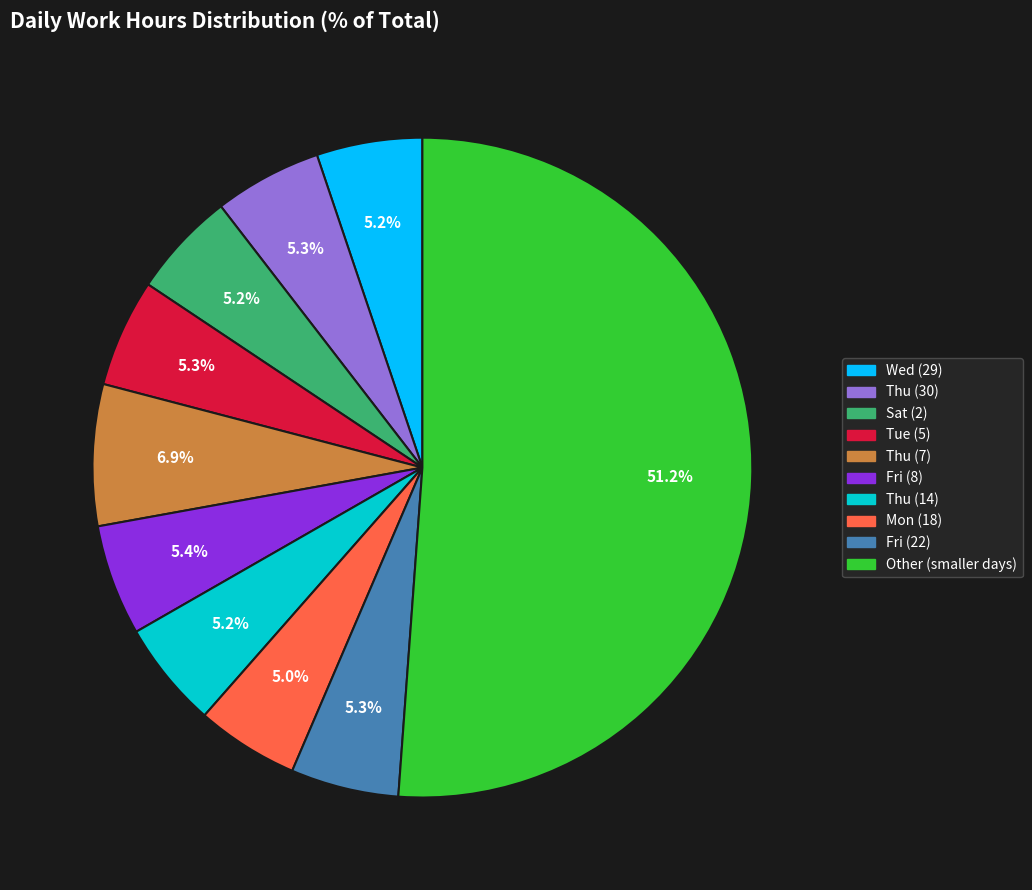

Count the number of slices in the pie.

10